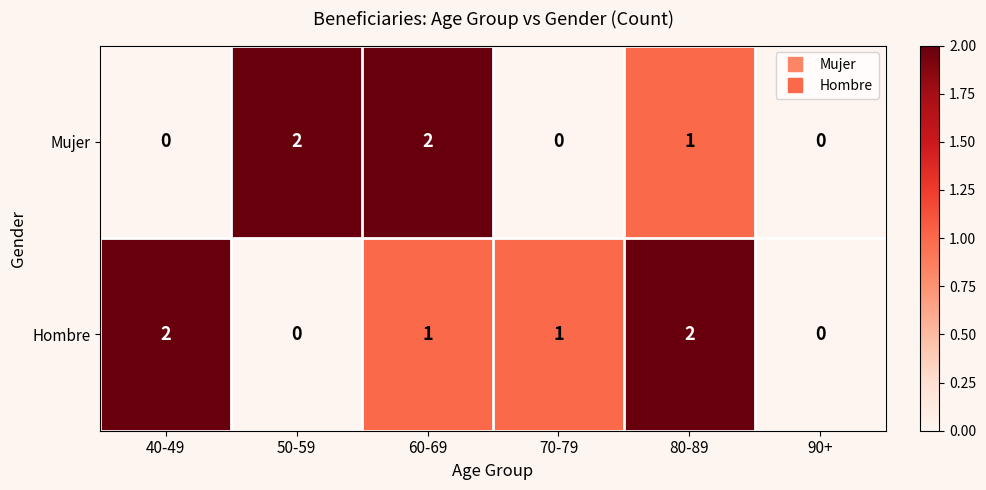

The Mujer series shows 0 at 90+. True or false?

True